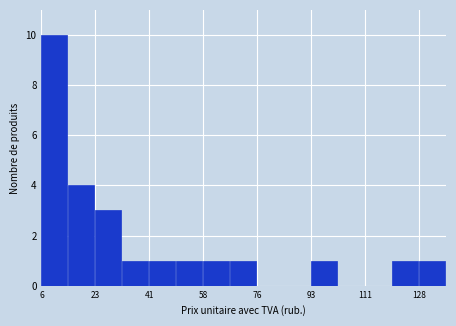

How tall is the bar that spans 128 to 136 on the x-axis? Neither the bar edges nor the heights are printed on the chart, so give them approximately, as read against the axes.

1